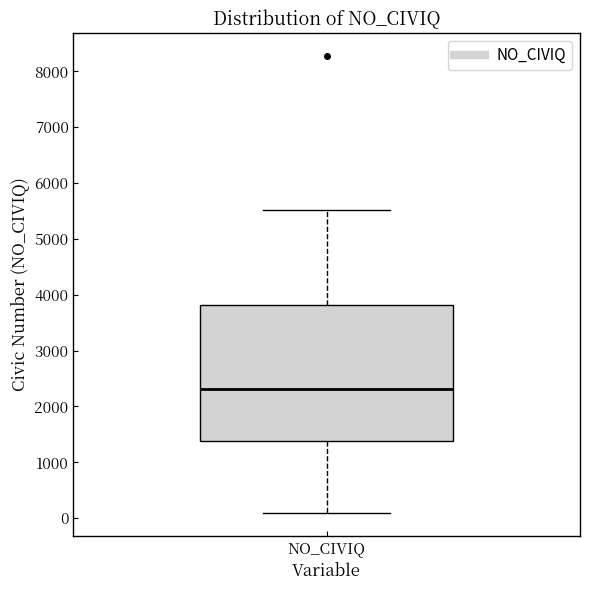

Read this box plot against the y-axis: the position of the median line, the range covered by the box, and the ends of both whiskers. The values are not printed on the chart, so give them approximately, as read against the axis.

median 2300, box 1400 to 3800, whiskers 100 to 5500